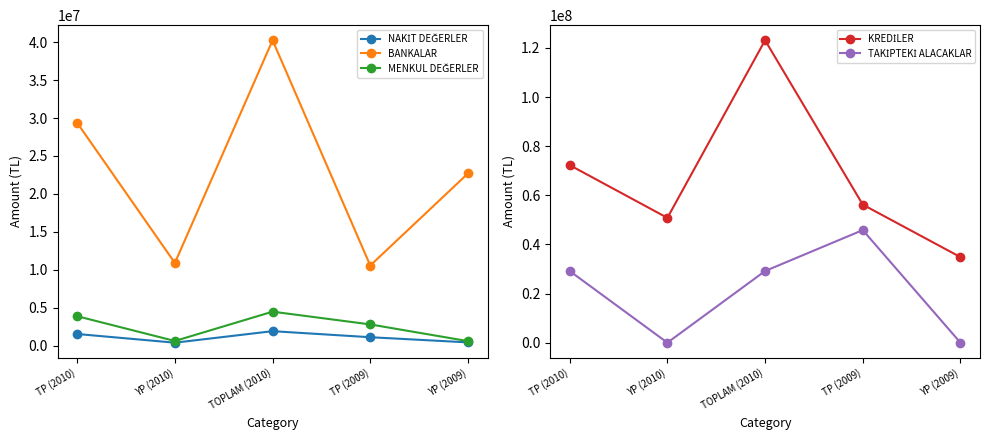

What is the label of the 1st point from the right?

YP (2009)